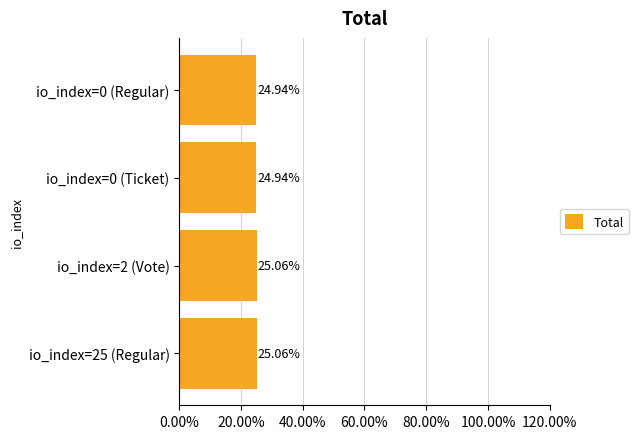

Does the chart contain stacked bars?

No